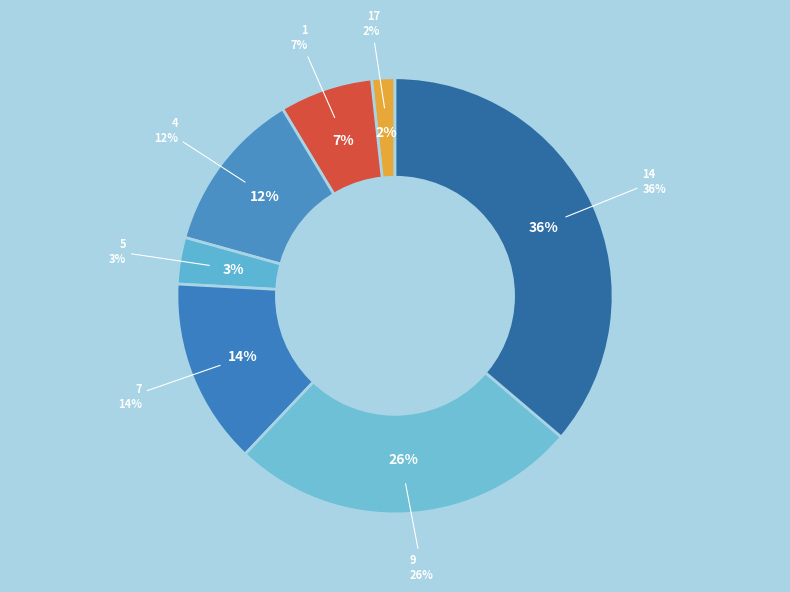

The 7 slice represents 14% of the pie. True or false?

True